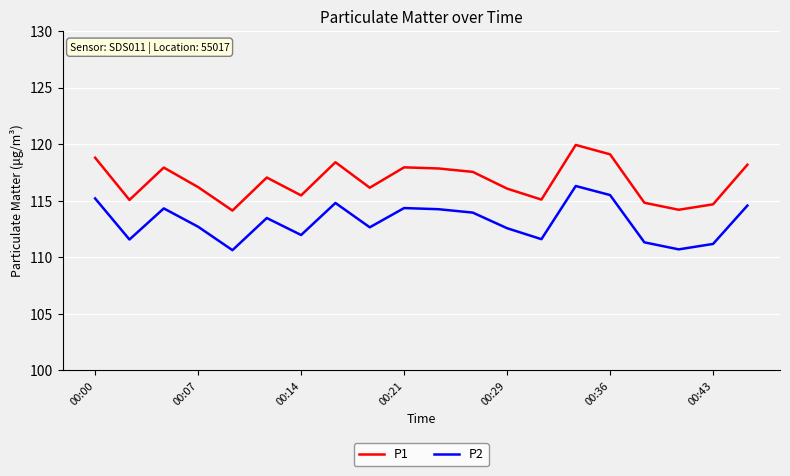

List the series in order of their overall mean, highest first.

P1, P2